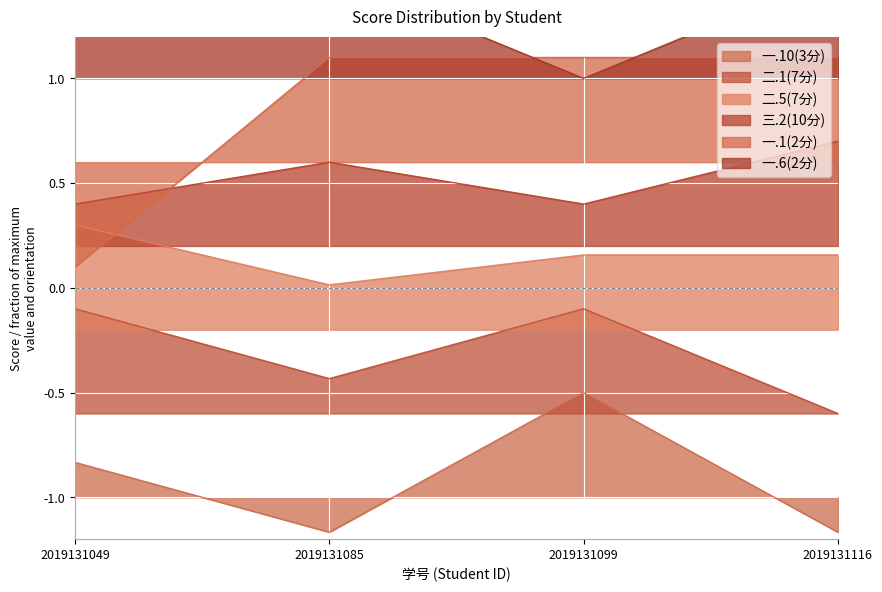

True or false: 一.10(3分) and 二.5(7分) cross at least once.

False